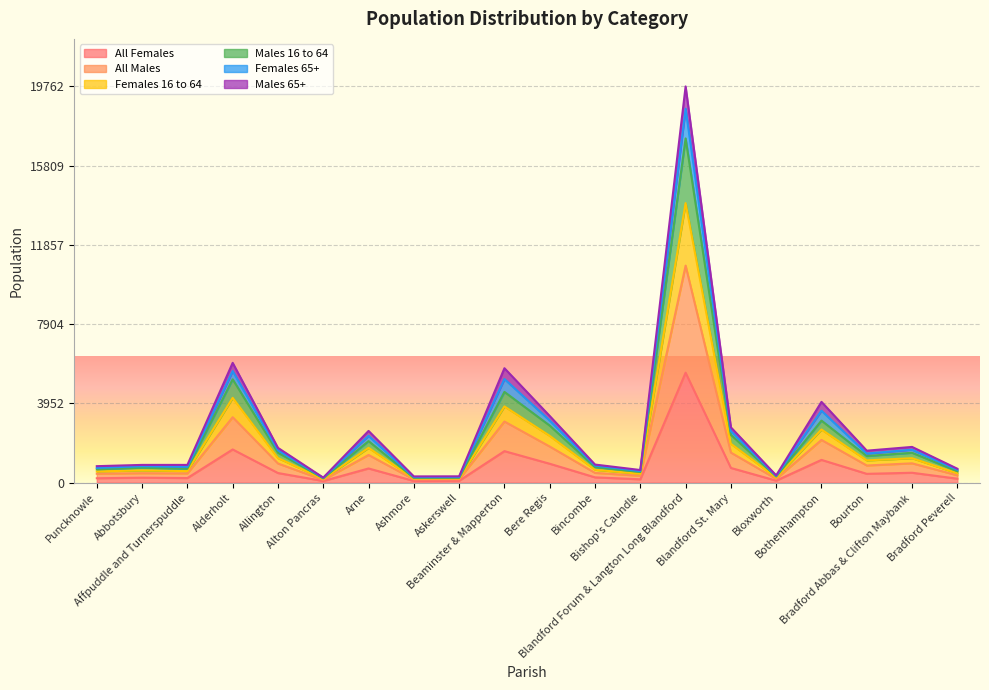

What are all the series names shown in the legend?

All Females, All Males, Females 16 to 64, Males 16 to 64, Females 65+, Males 65+